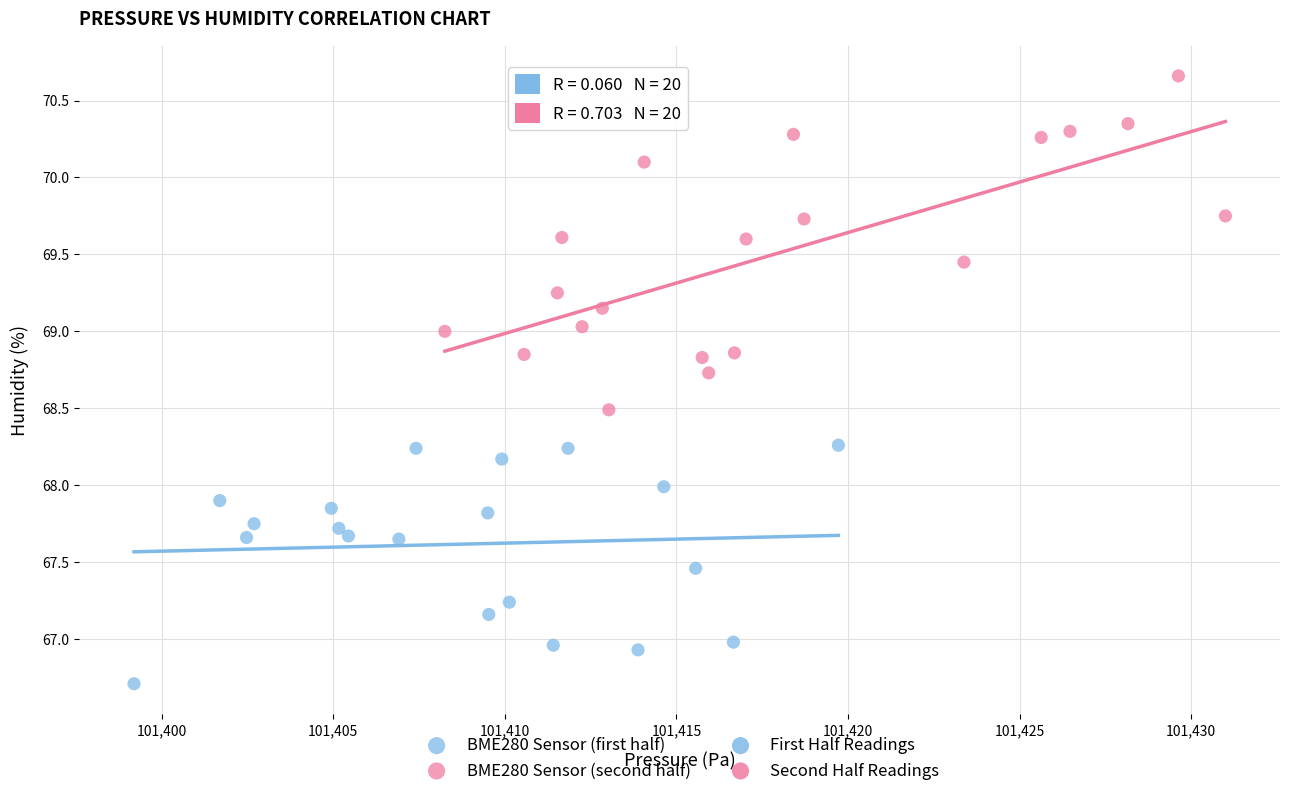

Which series has the widest spread of Y values?

BME280 Sensor (second half)